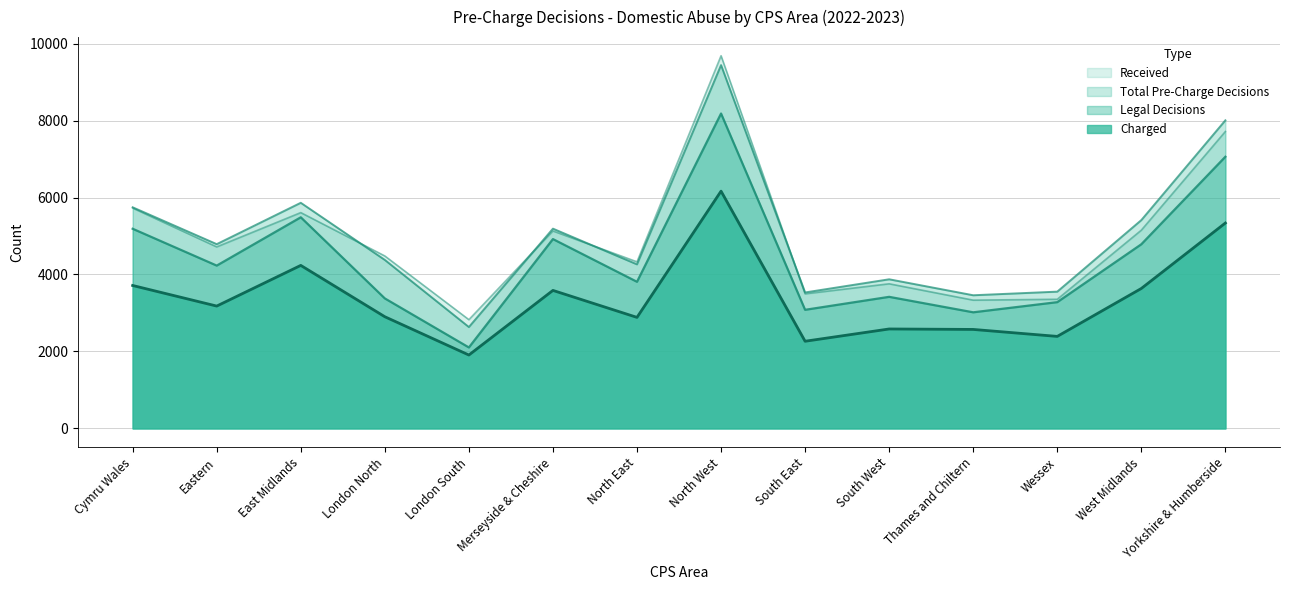

Does the chart display data point markers on the line(s)?

No